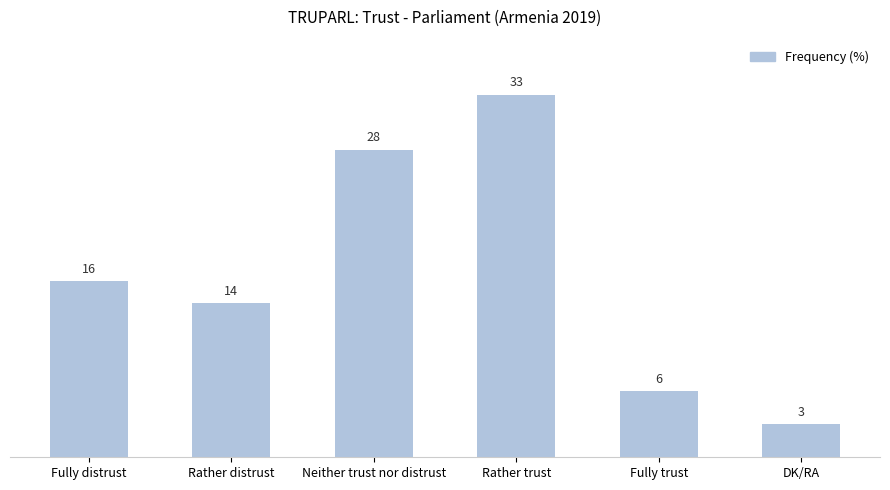

Is it true that the value at Rather trust is 33?

True